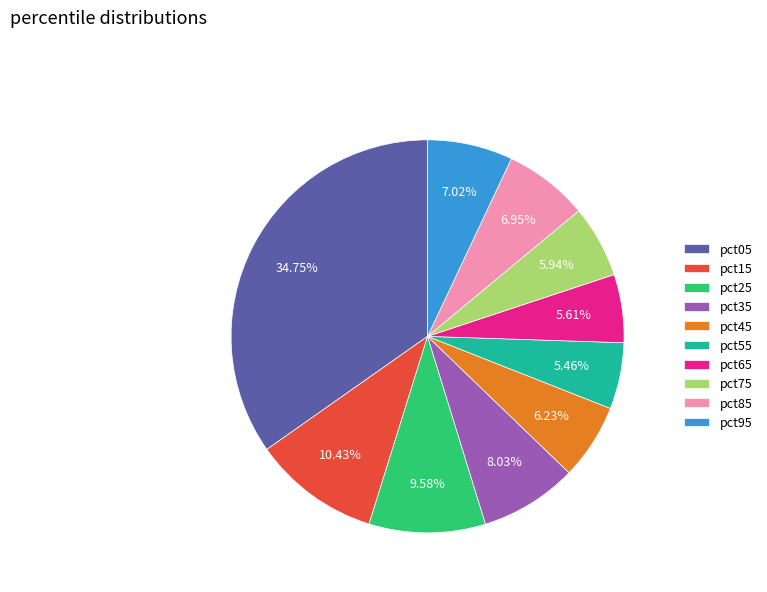

Does pct15 account for over 50% of the chart?

No